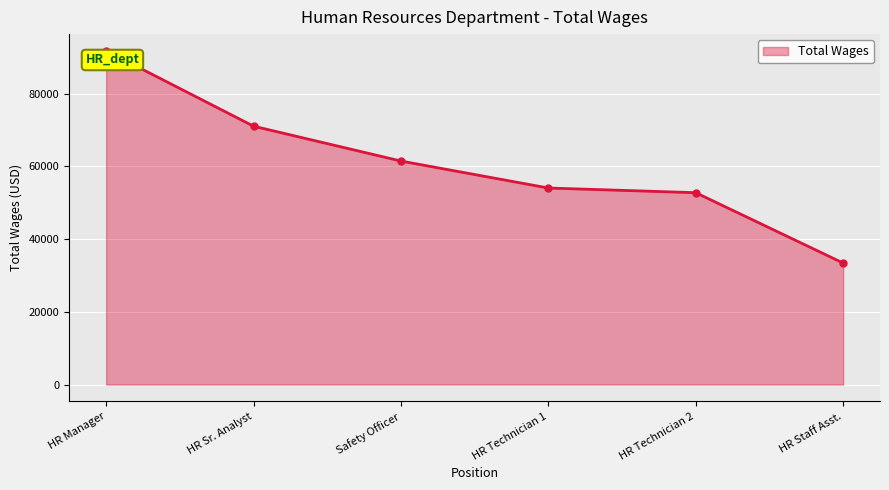

Rank the categories by value from highest to lowest.

HR Manager, HR Sr. Analyst, Safety Officer, HR Technician 1, HR Technician 2, HR Staff Asst.